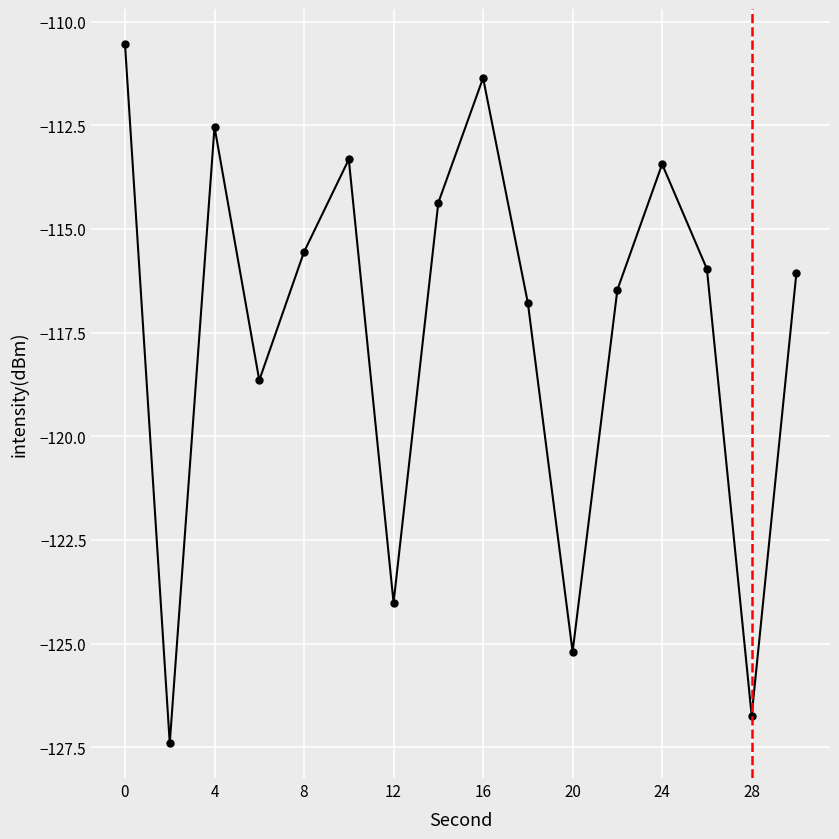

Reading left to right, what are all the values shown in this chart?

-110.5	-127.4	-112.5	-118.7	-115.6	-113.3	-124.0	-114.4	-111.4	-116.8	-125.2	-116.5	-113.4	-116.0	-126.7	-116.1